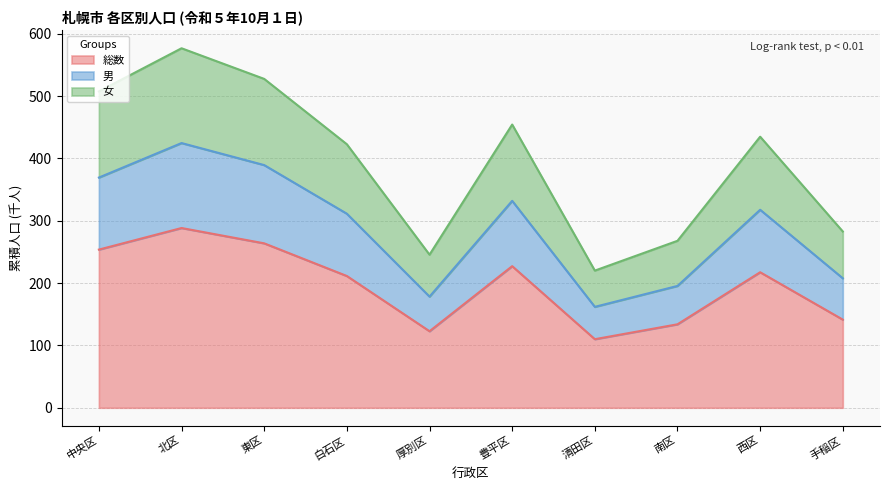

Reading left to right, transcribe all the data shown in this chart.

総数: 中央区=253.7	北区=288.3	東区=263.8	白石区=211.4	厚別区=122.8	豊平区=227.2	清田区=110.0	南区=133.9	西区=217.4	手稲区=141.4
男: 中央区=369.3	北区=424.6	東区=389.3	白石区=311.3	厚別区=178.3	豊平区=331.9	清田区=161.9	南区=195.5	西区=317.6	手稲区=207.7
女: 中央区=507.5	北区=576.7	東区=527.5	白石区=422.7	厚別区=245.6	豊平区=454.3	清田区=220.0	南区=267.8	西区=434.8	手稲区=282.8